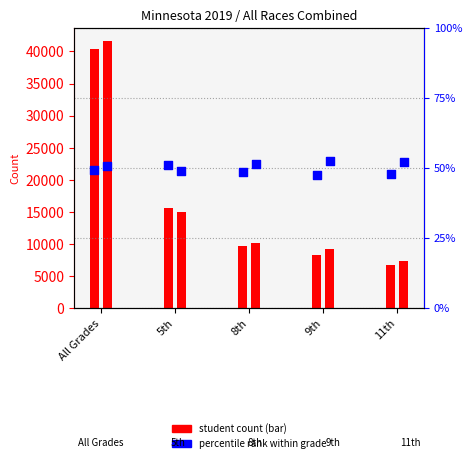

At which category is the sum across all series the highest?

All Grades